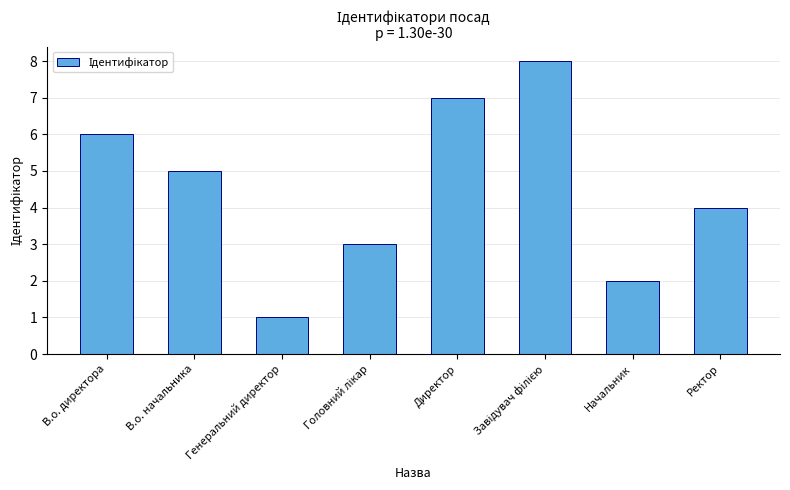

What is the smallest value displayed?

1